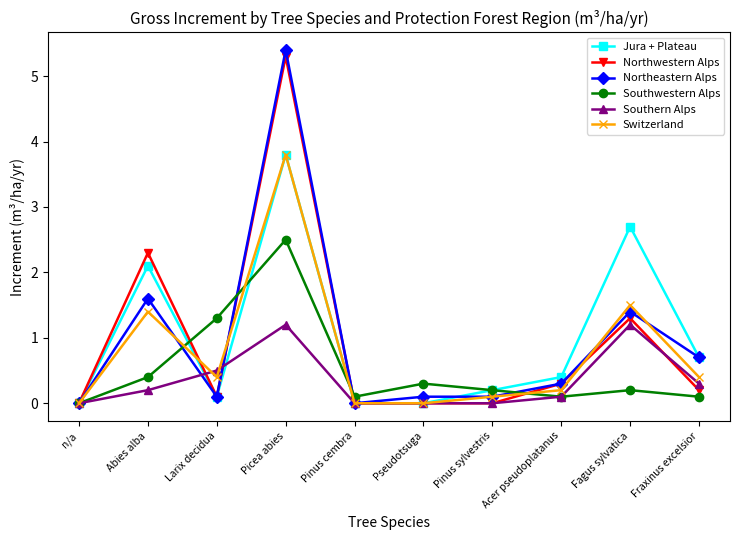

What is the label of the 9th point from the right?

Abies alba